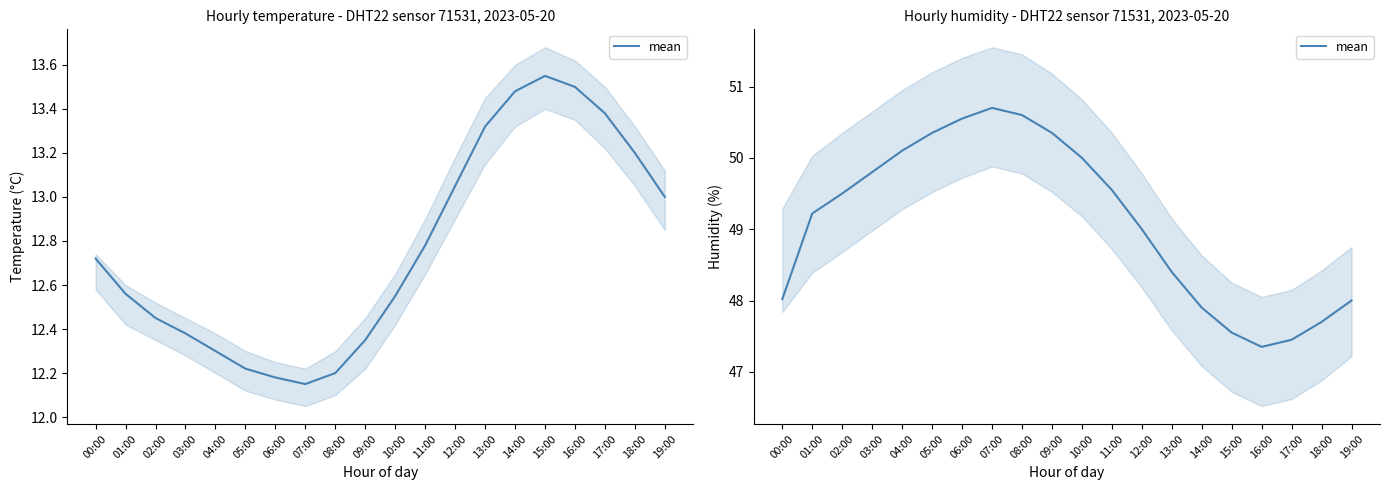

How many points are higher than both their immediate neighbors (excluding endpoints)?

1